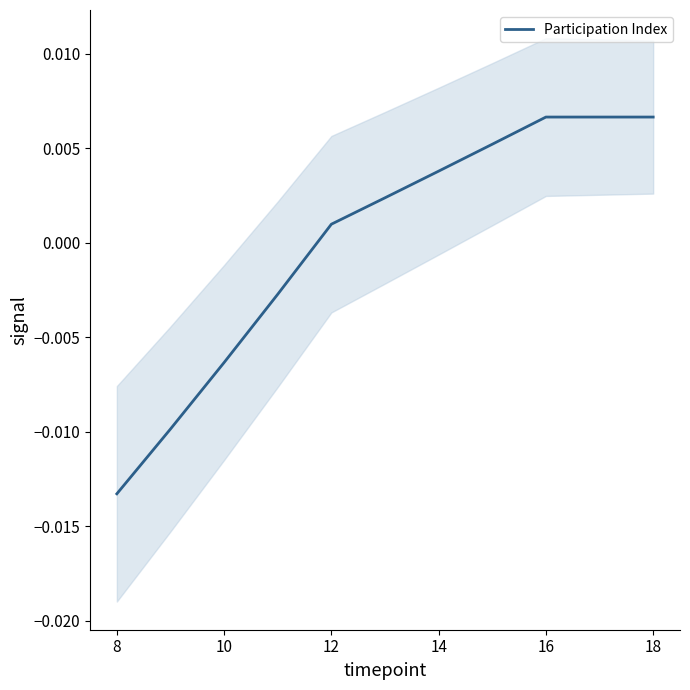

True or false: there are more than 0 points higher than both neighbors.

False